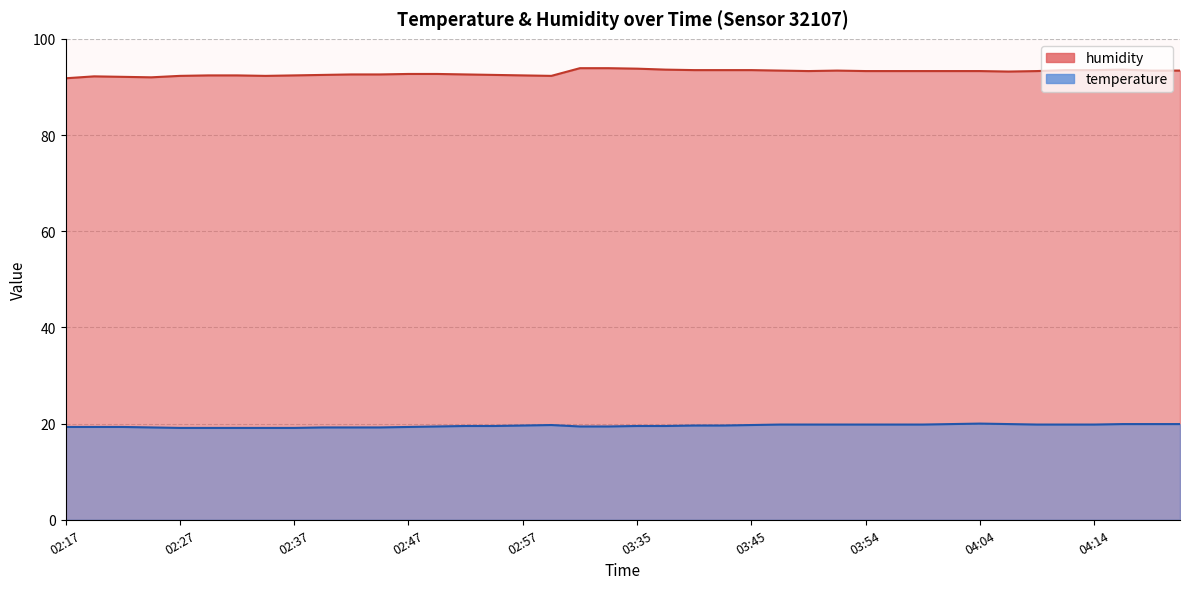

What is the value of the temperature point at the 28th from the left?

19.8